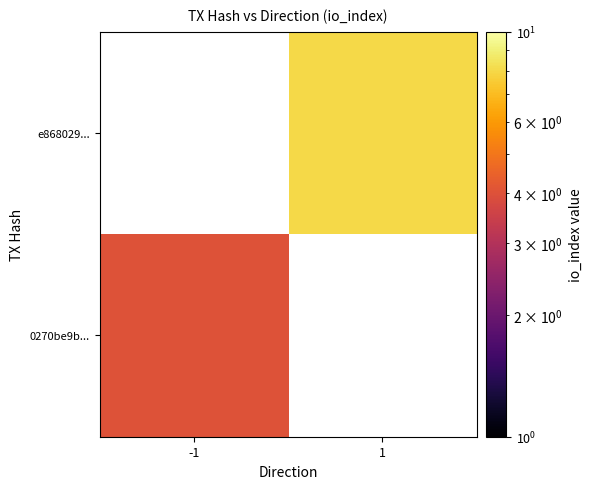

Is the value of e868029... at -1 greater than the value of 0270be9b... at -1?

No